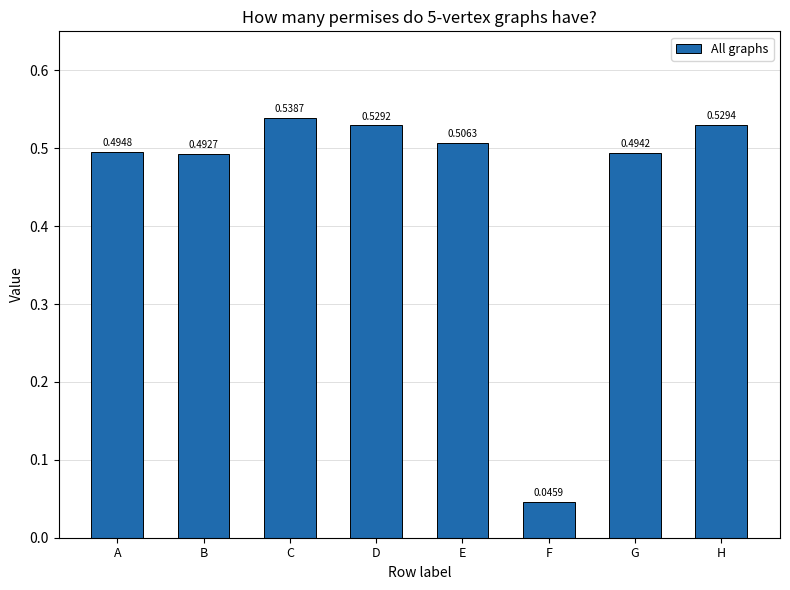

Which label corresponds to the smallest value in the chart?

F